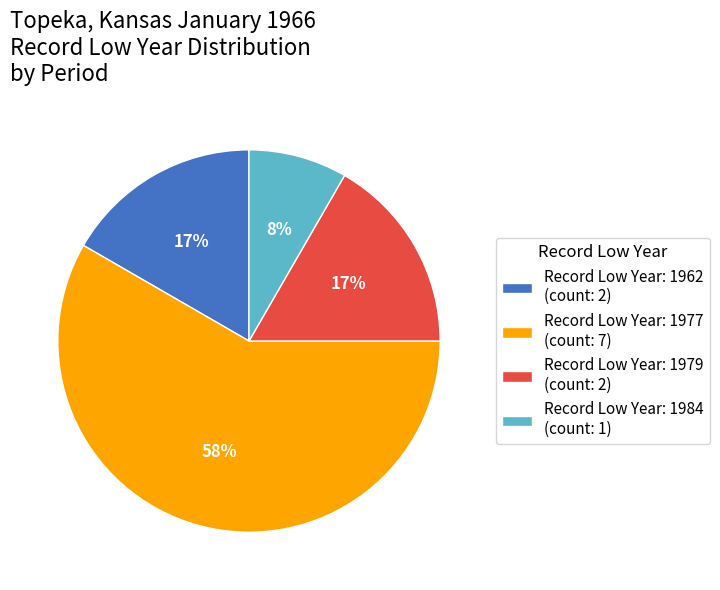

What percentage is the Record Low Year: 1977 (count: 7) slice, to the nearest percent?

58%